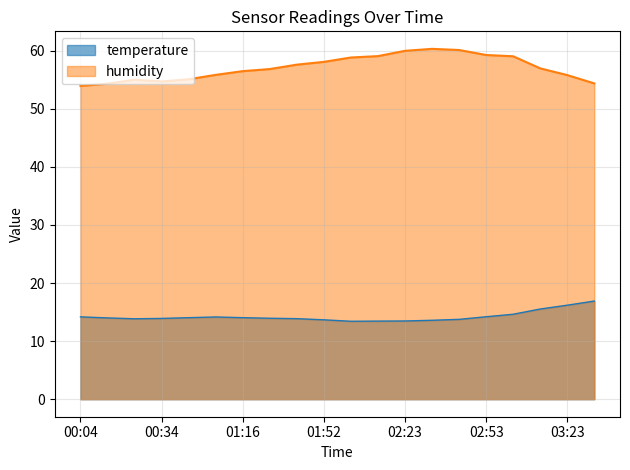

Which has a higher value, 00:34 or 01:52?

00:34